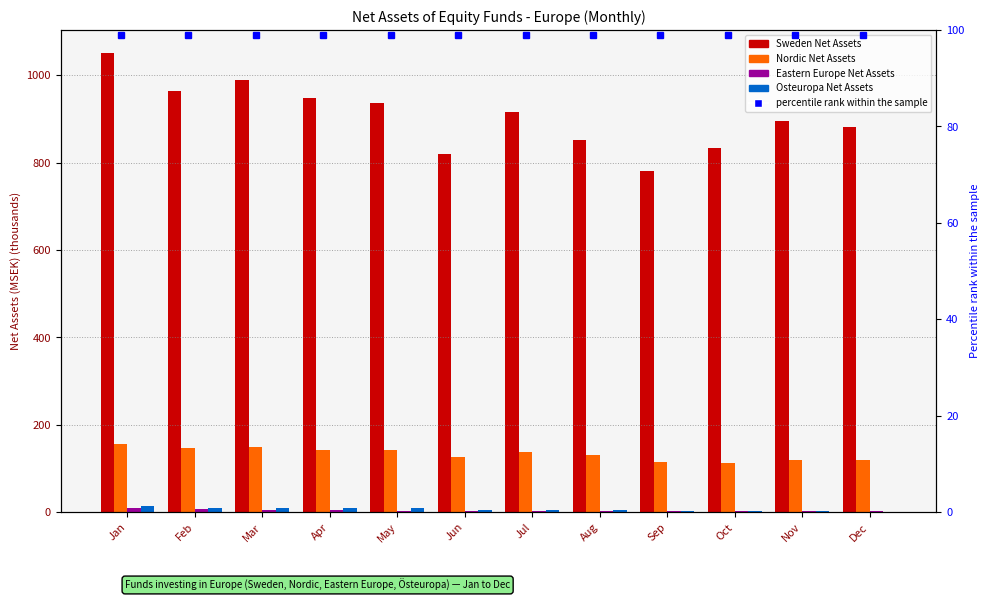

What is the smallest value displayed?

1.6